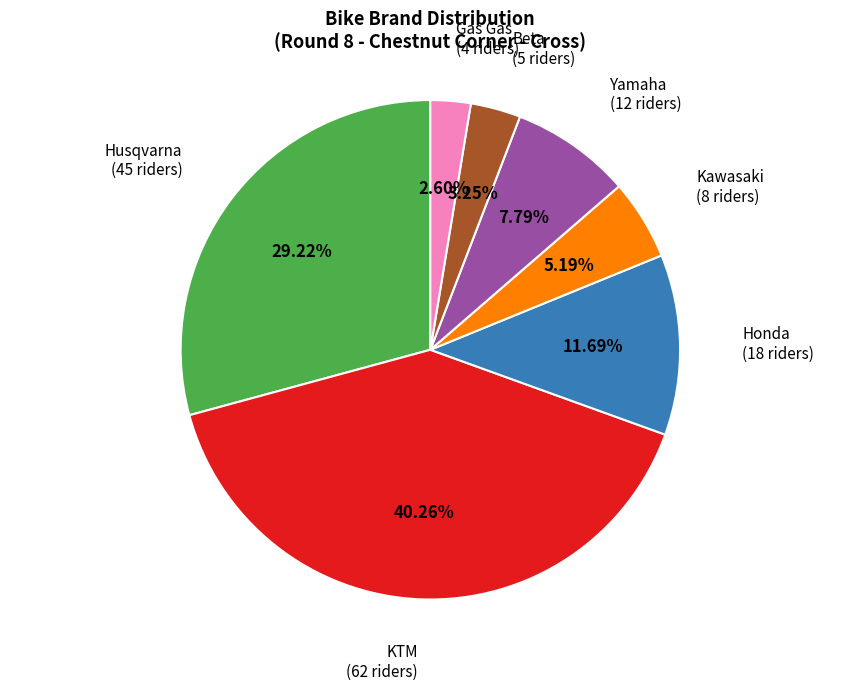

Does Kawasaki account for over 50% of the chart?

No